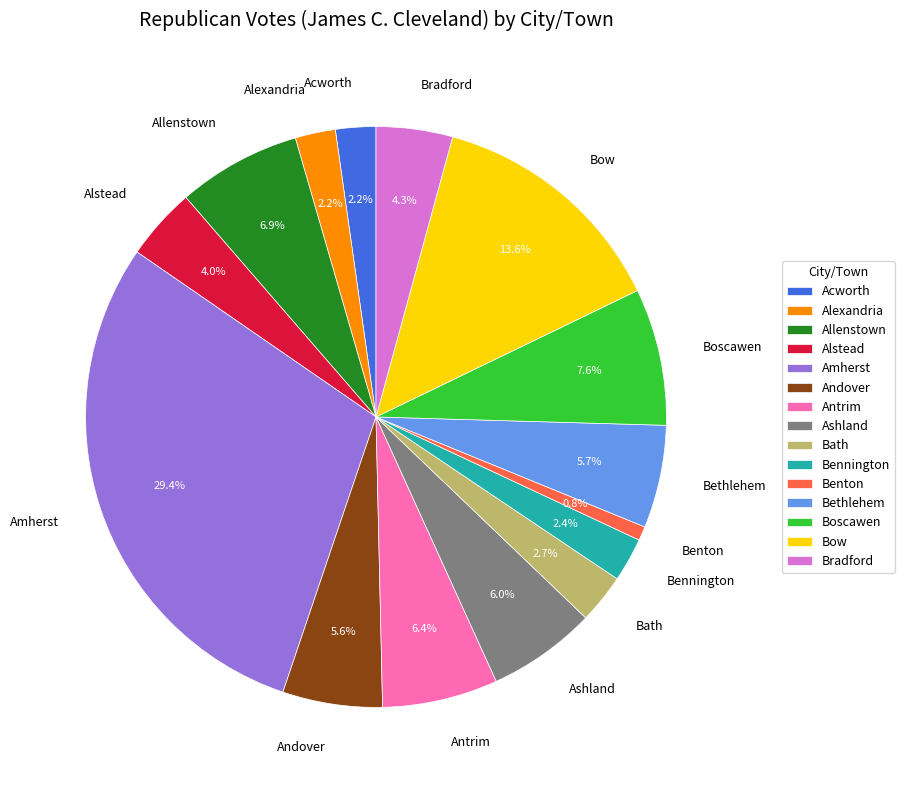

To the nearest percent, what is the average slice percentage?

7%